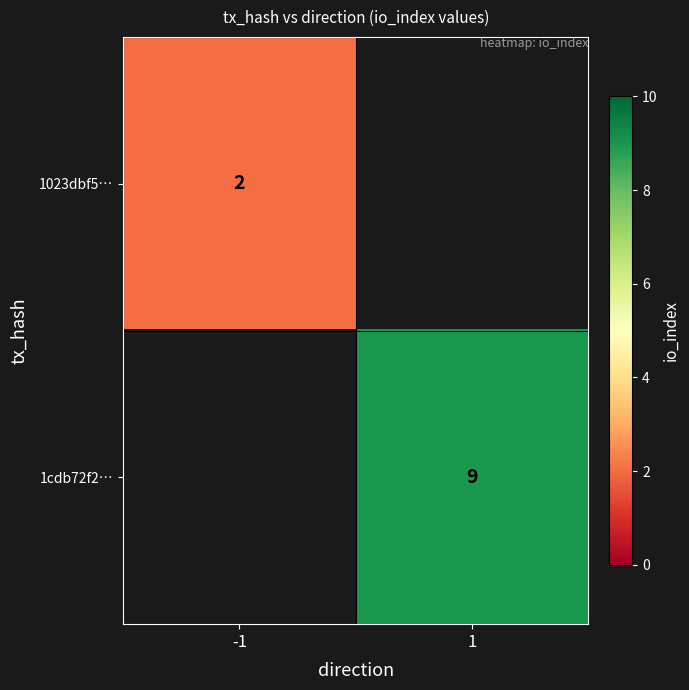

Is it true that 1cdb72f2… equals 5 at 1?

False